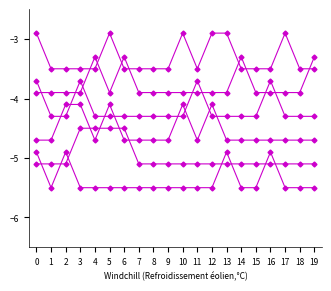

How many series are shown in this chart?

6